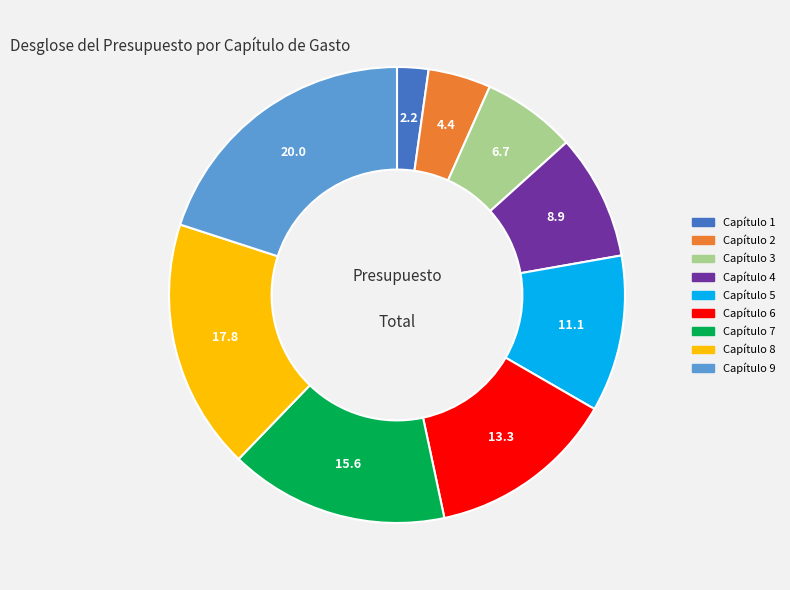

Does Capítulo 9 represent more than half of the total?

No